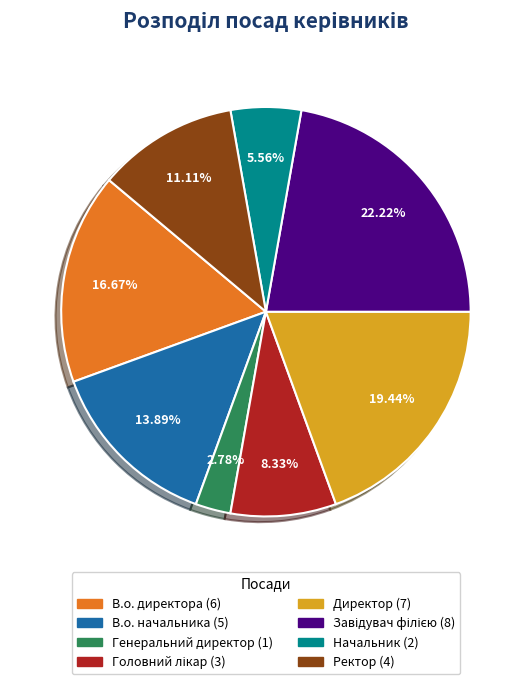

To the nearest percent, what is the average slice percentage?

12%